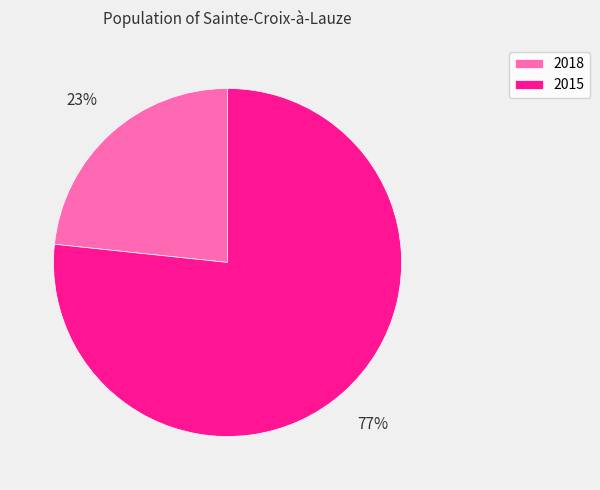

To the nearest percent, what is the combined percentage of 2018 and 2015?

100%